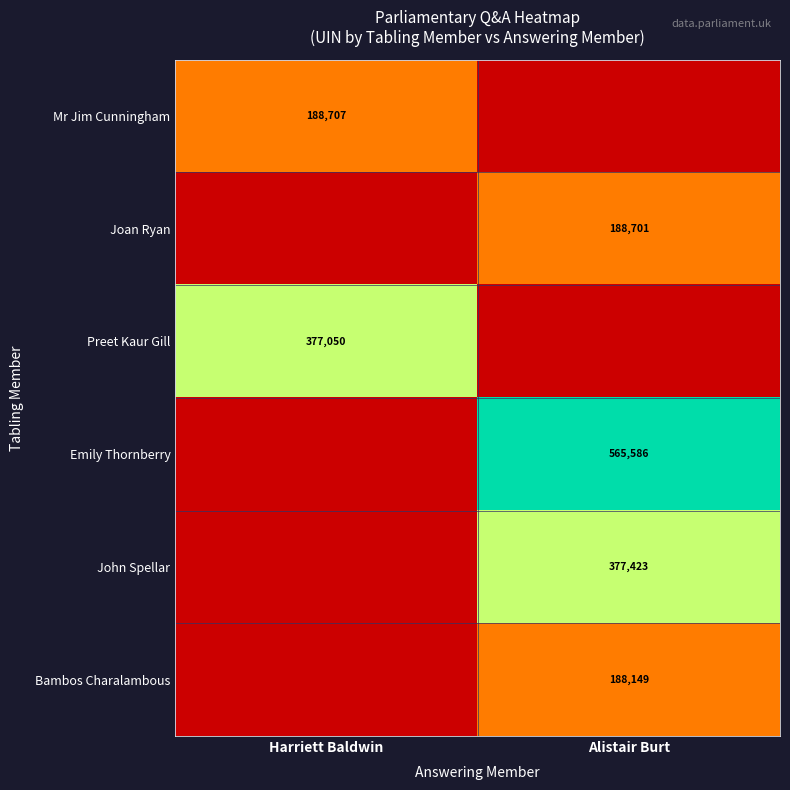

The Mr Jim Cunningham series shows 188707 at Harriett Baldwin. True or false?

True